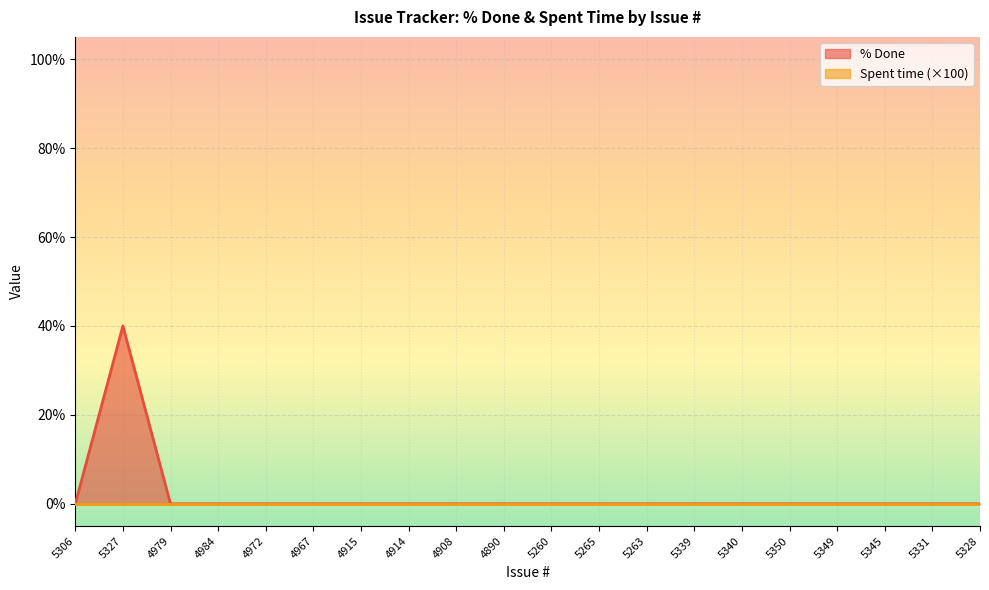

Reading right to left, transcribe all the data shown in this chart.

5328=0	5331=0	5345=0	5349=0	5350=0	5340=0	5339=0	5263=0	5265=0	5260=0	4890=0	4908=0	4914=0	4915=0	4967=0	4972=0	4984=0	4979=0	5327=40	5306=0